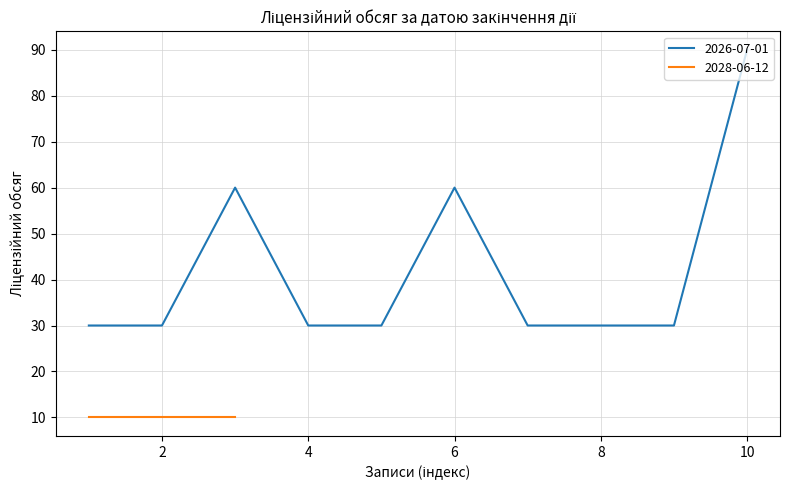

What is the highest value of the 2026-07-01 series?

90